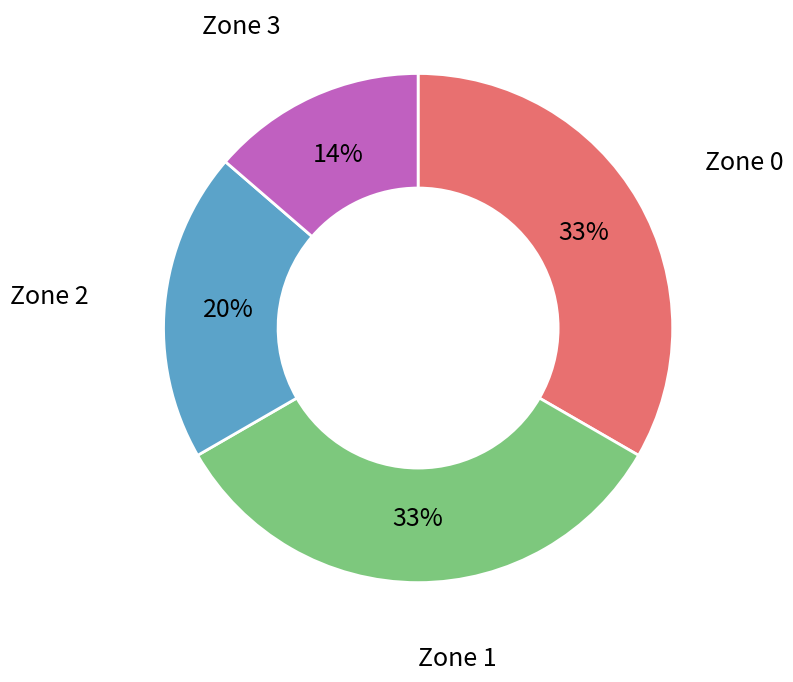

Count the number of slices in the pie.

4